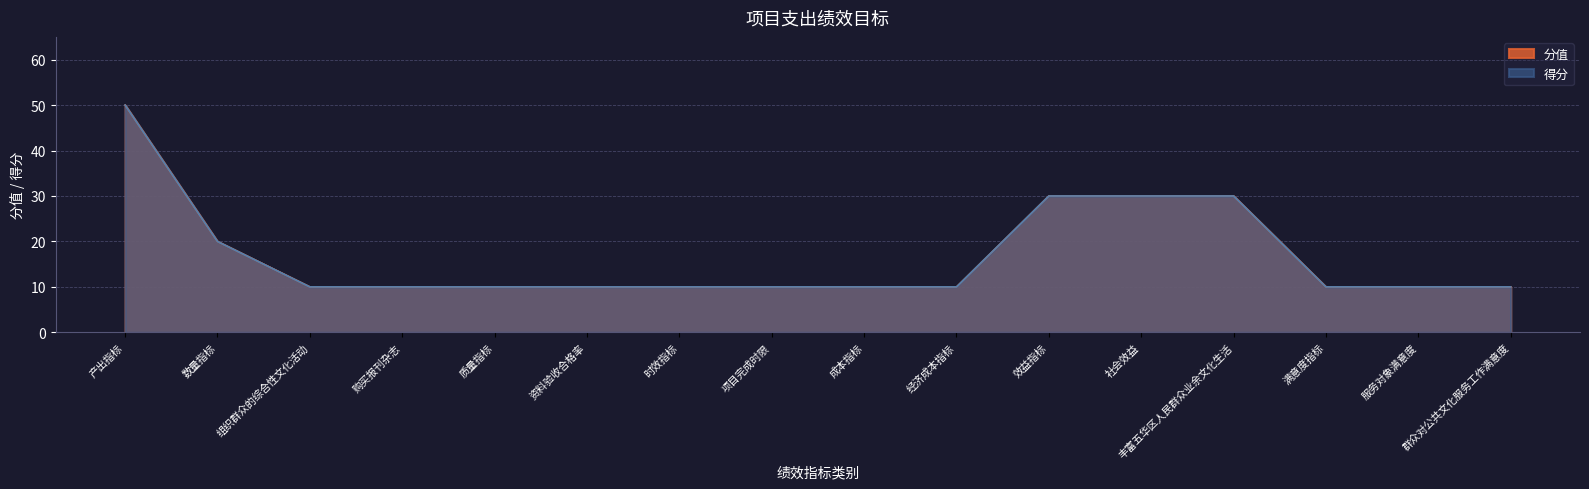

The value of 分值 at 资料验收合格率 is 10. True or false?

True